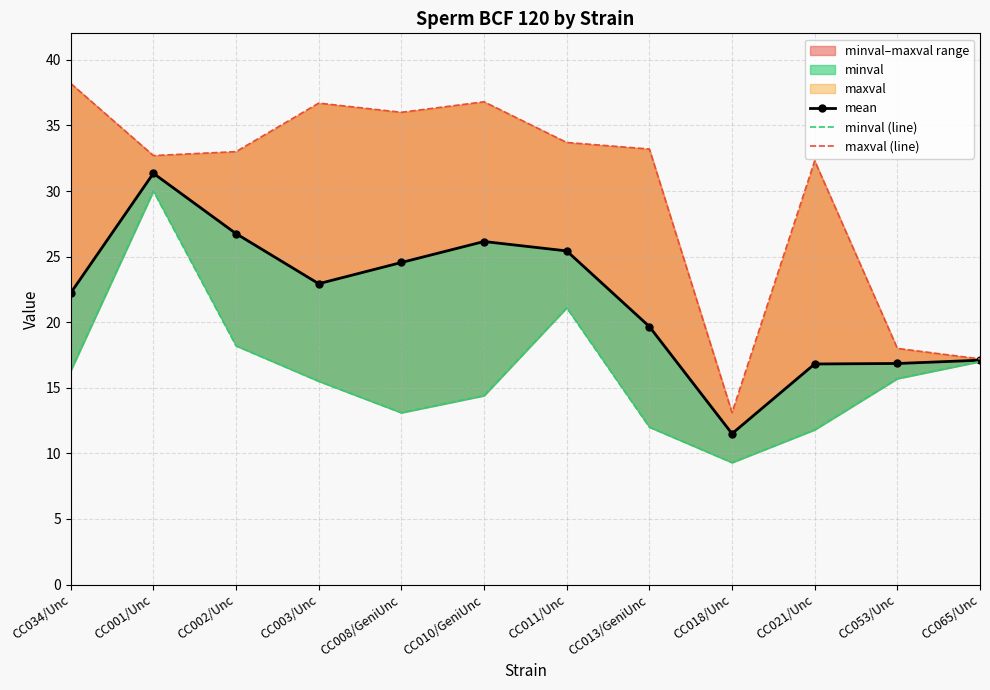

In minval (line), how many points are lower than both neighbors (excluding endpoints)?

2